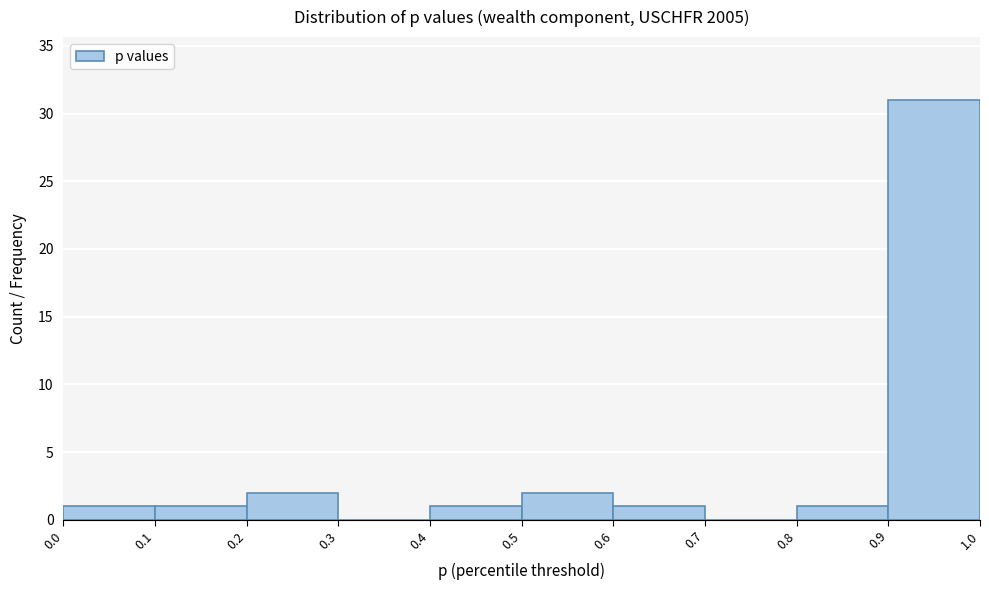

How tall is the bar that spans 0.6 to 0.7 on the x-axis? The values are not printed on the chart, so give them approximately, as read against the axis.

1